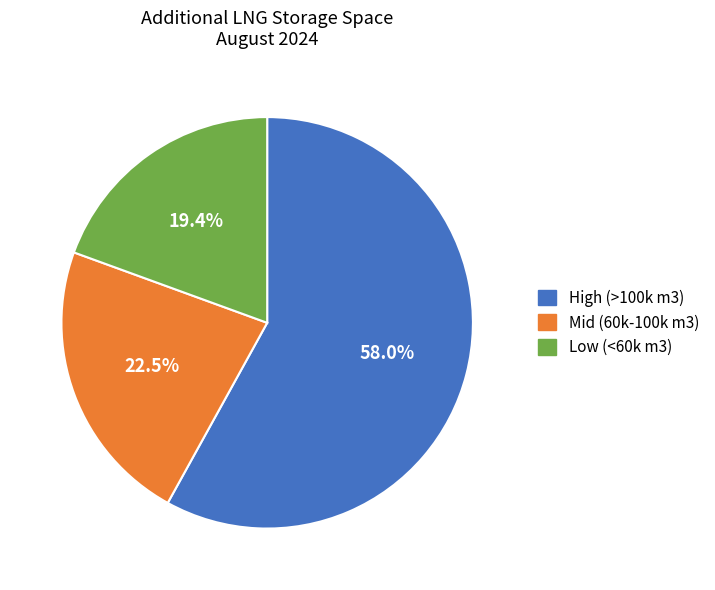

Combined, do High (>100k m3) and Low (<60k m3) account for over 50%?

Yes